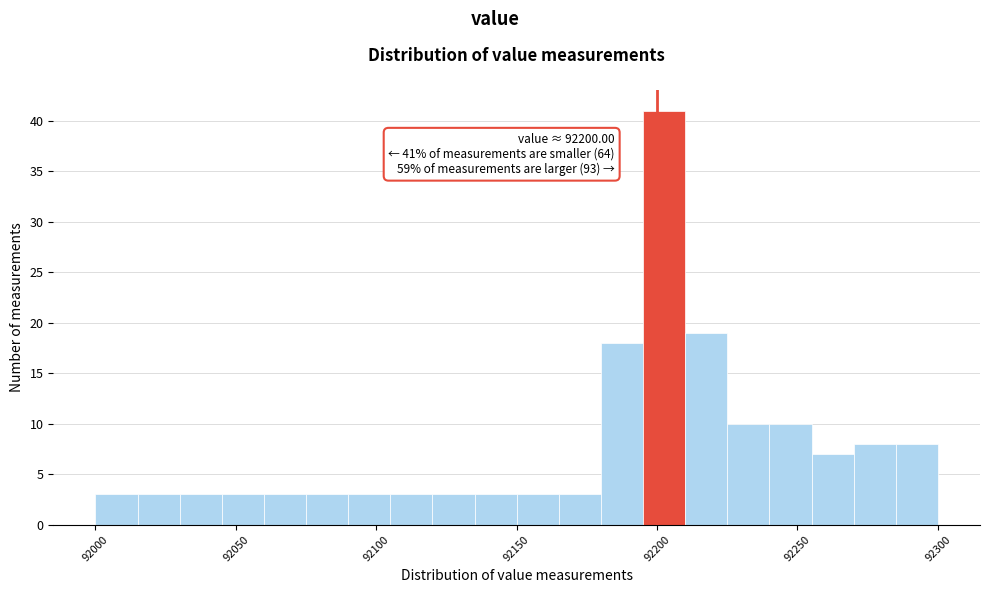

Around what value on the x-axis is the tallest bar? Give the approximate position of its centre, as read against the axis.

92205